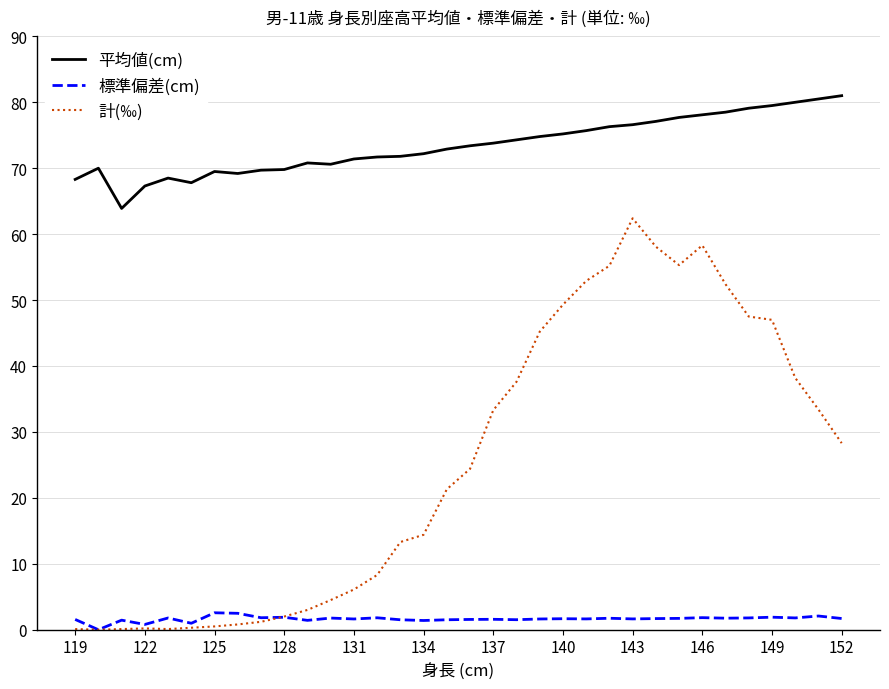

What is the highest value of the 計(‰) series?

62.4